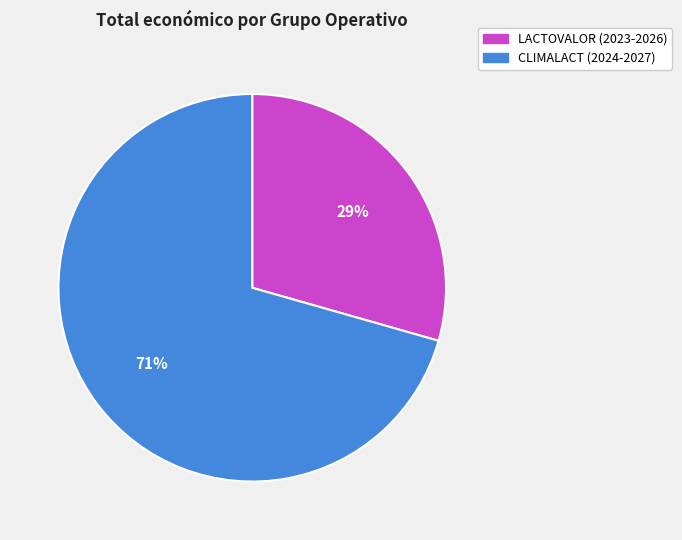

What is the ratio of the value at CLIMALACT (2024-2027) to the value at LACTOVALOR (2023-2026)?

2.4